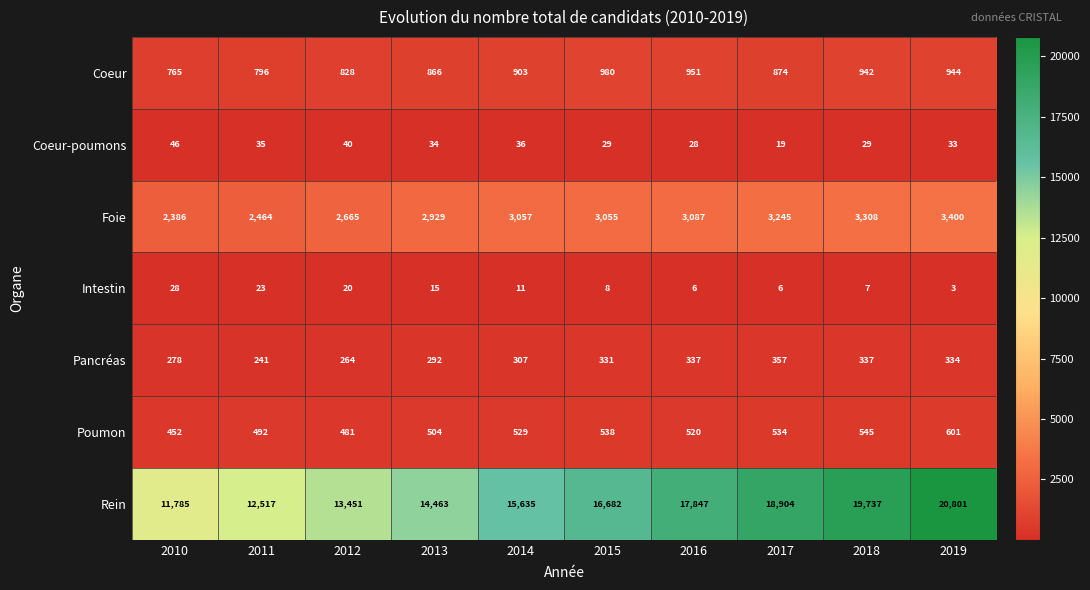

Where is Coeur nearest to the value 872?

2017